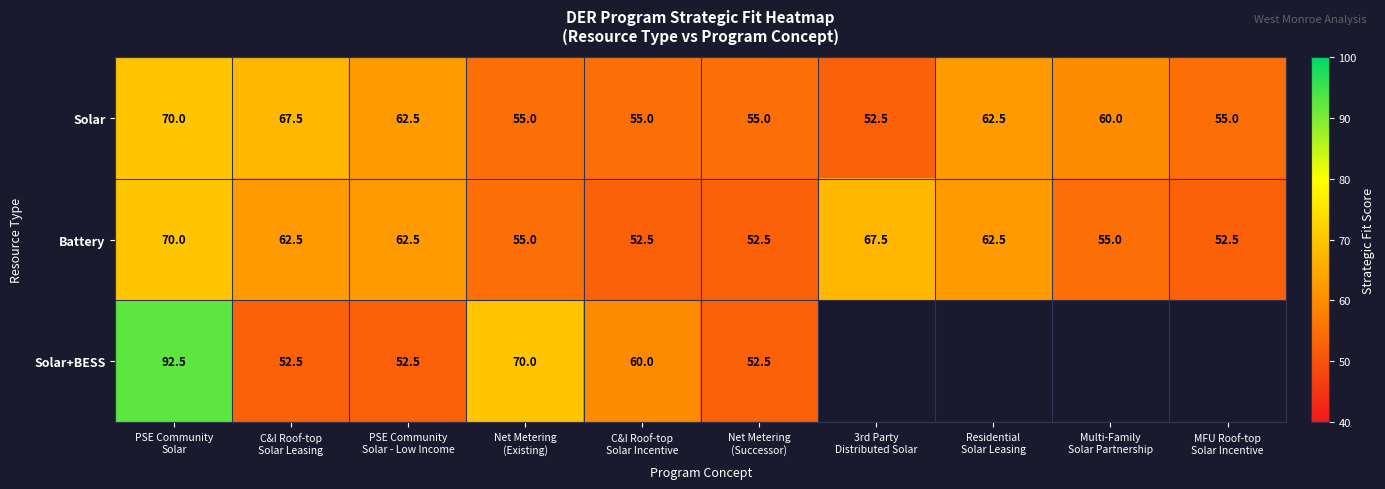

What is the lowest value of the Solar series?

52.5